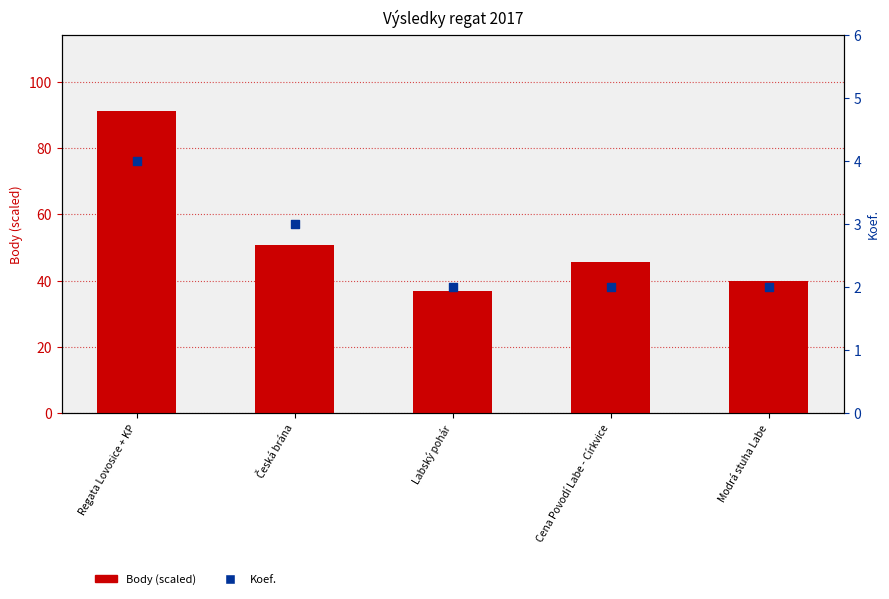

At which category is the sum across all series the highest?

Regata Lovosice + KP